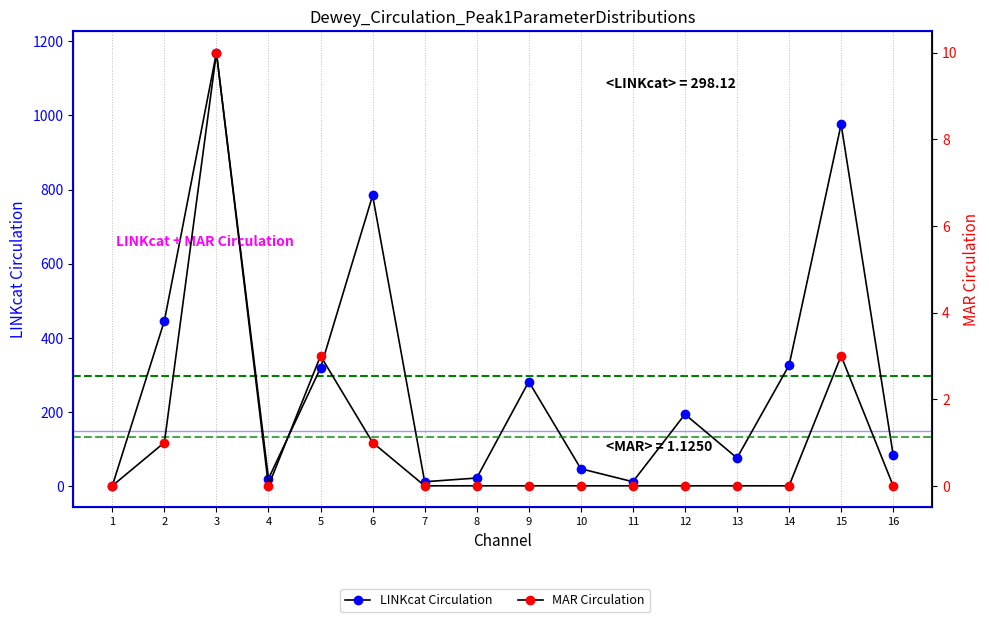

List the series in order of their overall mean, lowest first.

MAR Circulation, LINKcat Circulation